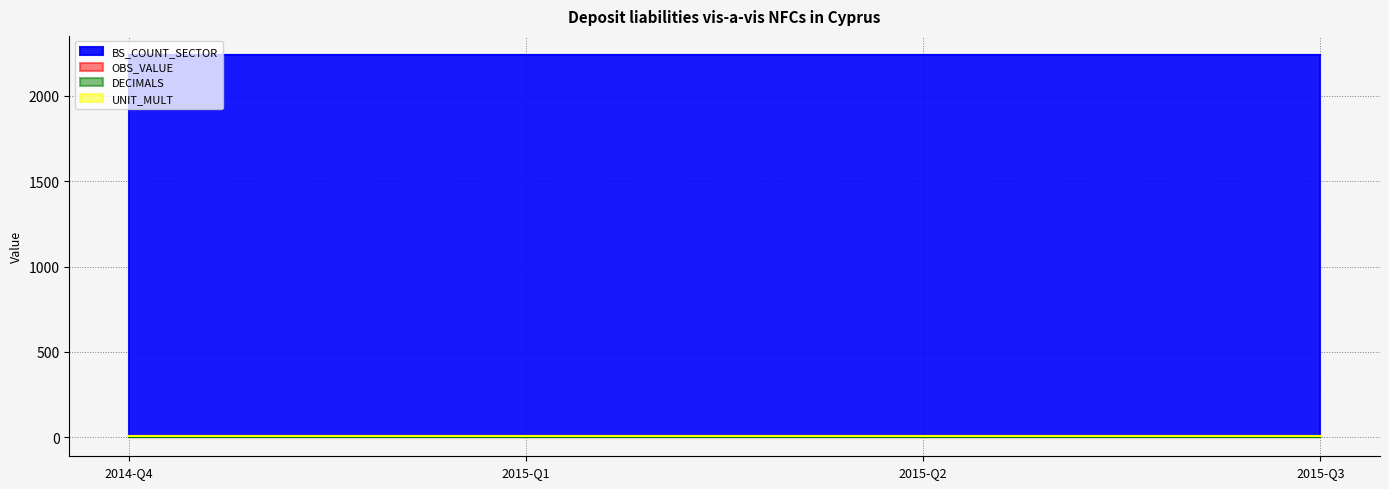

True or false: UNIT_MULT and OBS_VALUE cross at least once.

False